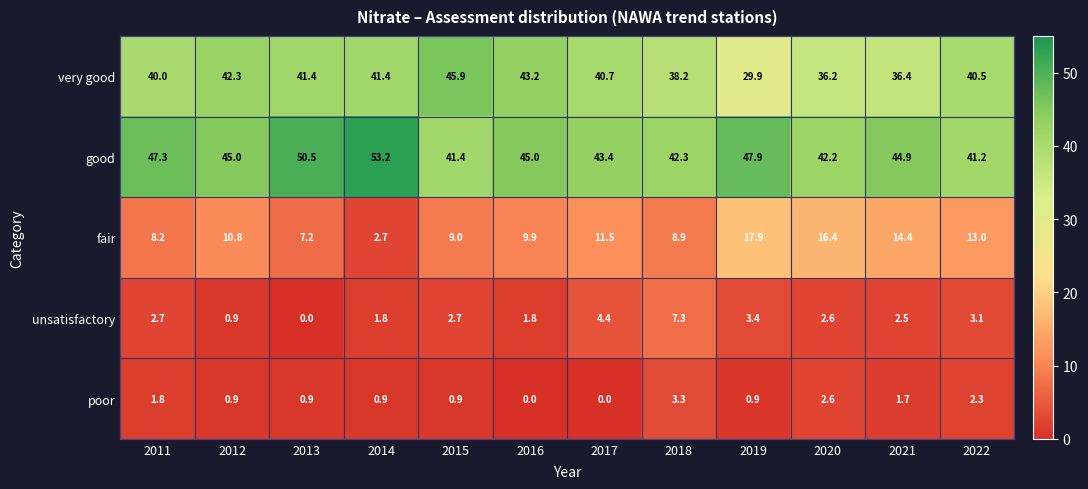

Which series has the widest spread of values?

very good